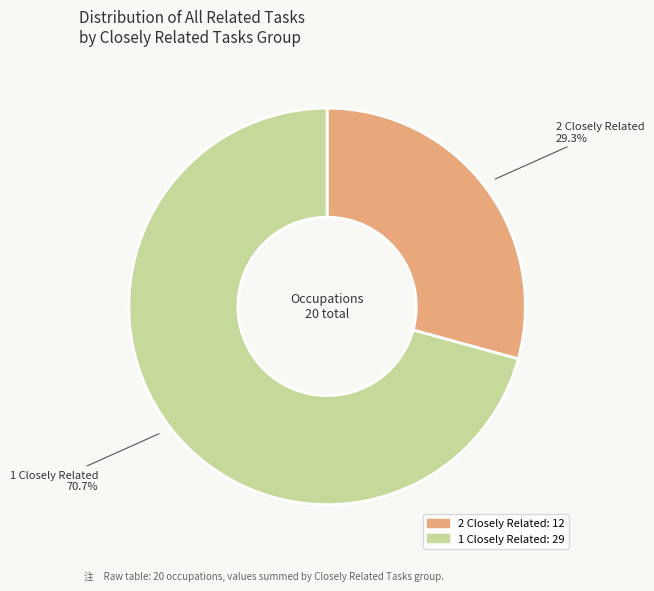

How many segments does this pie chart have?

2